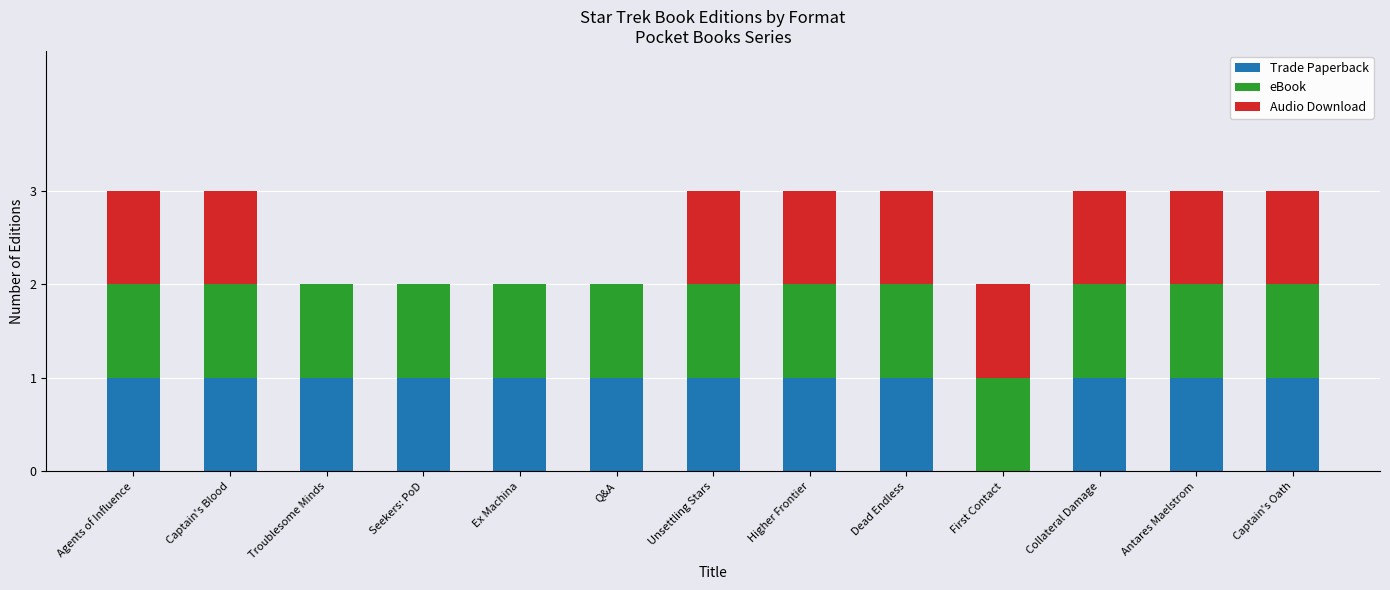

What is the total value across all series at Captain's Oath?

3